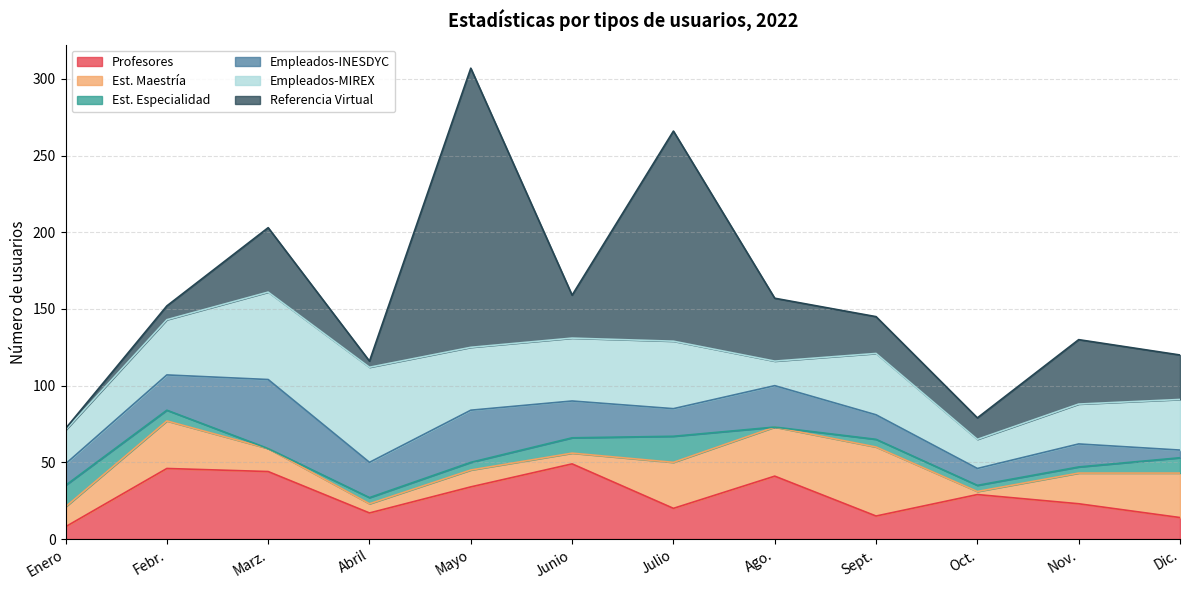

What is the spread (max minus min) of values at Sept.?

40